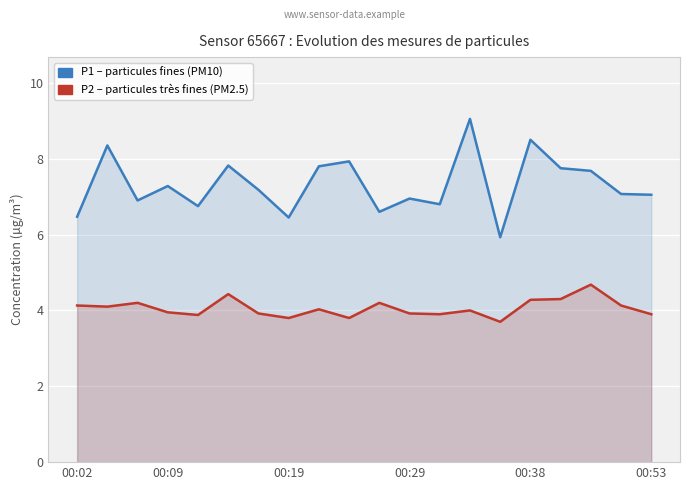

At which label does P2 (PM2.5) first exceed 4?

00:02